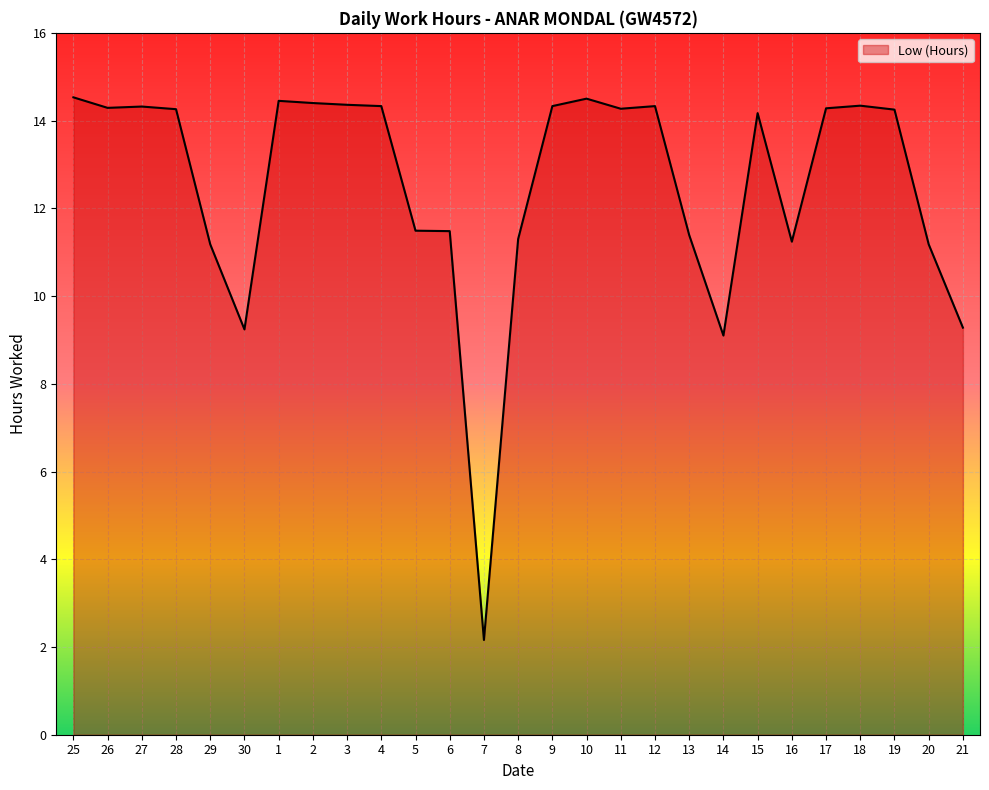

What is the difference between the values at 27 and 14?

5.2